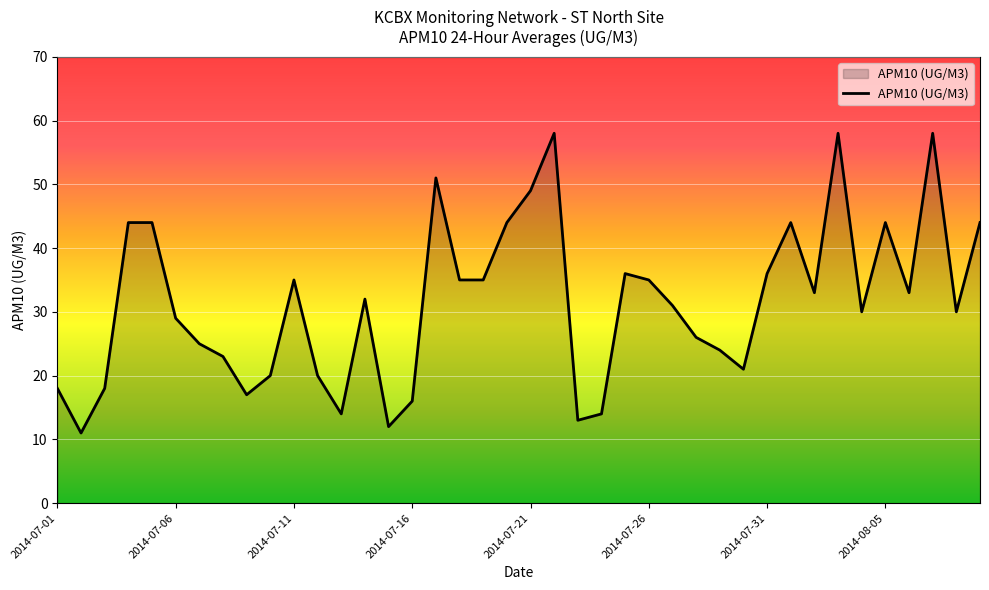

What is the maximum value shown in the chart?

58